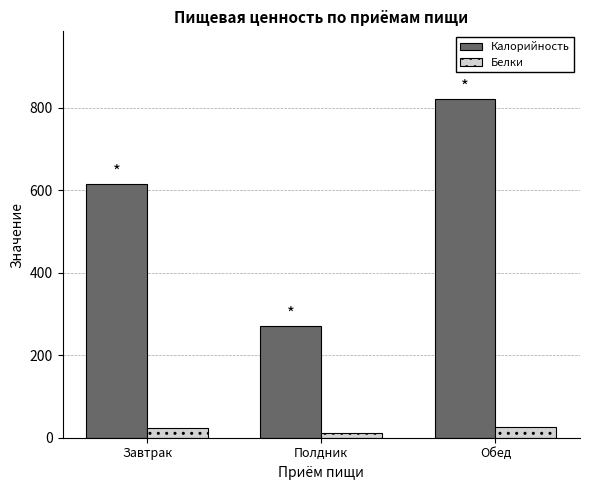

What is the difference between the highest and lowest values at Полдник?

260.0